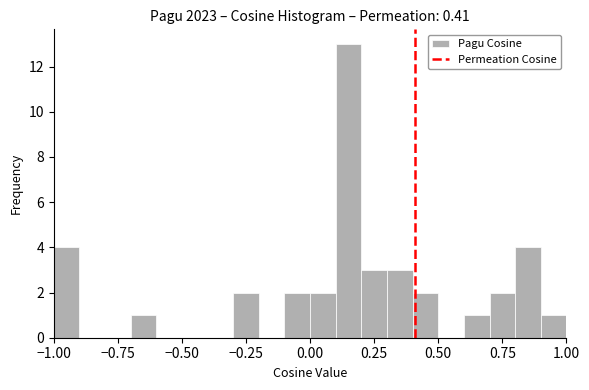

Read against the x-axis, roughly where is the centre of the tallest bar?

0.15